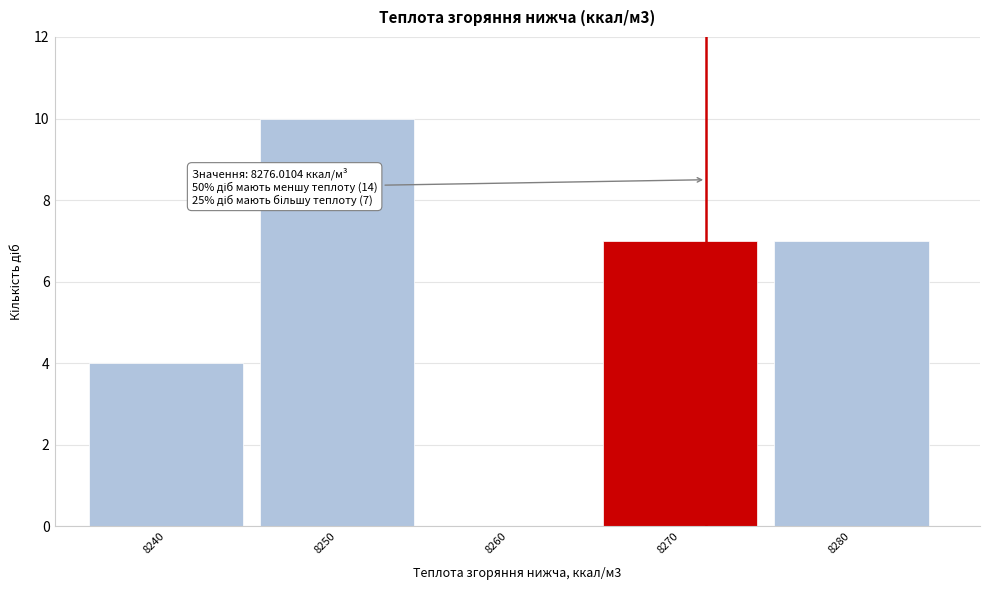

Reading left to right, transcribe all the data shown in this chart.

8240=4	8250=10	8260=0	8270=7	8280=7